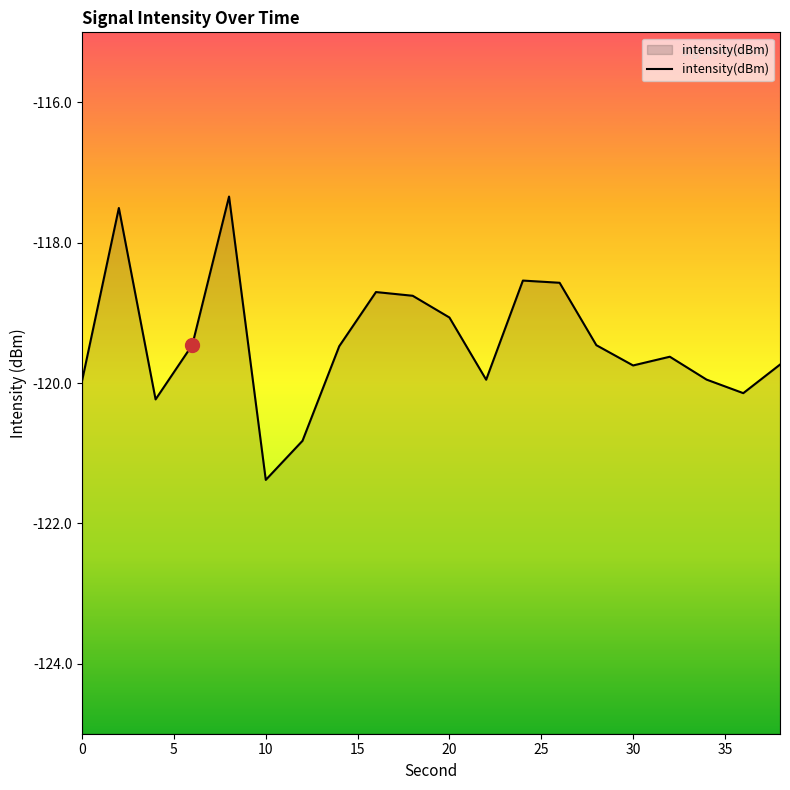

Read the value at 20.

-119.1